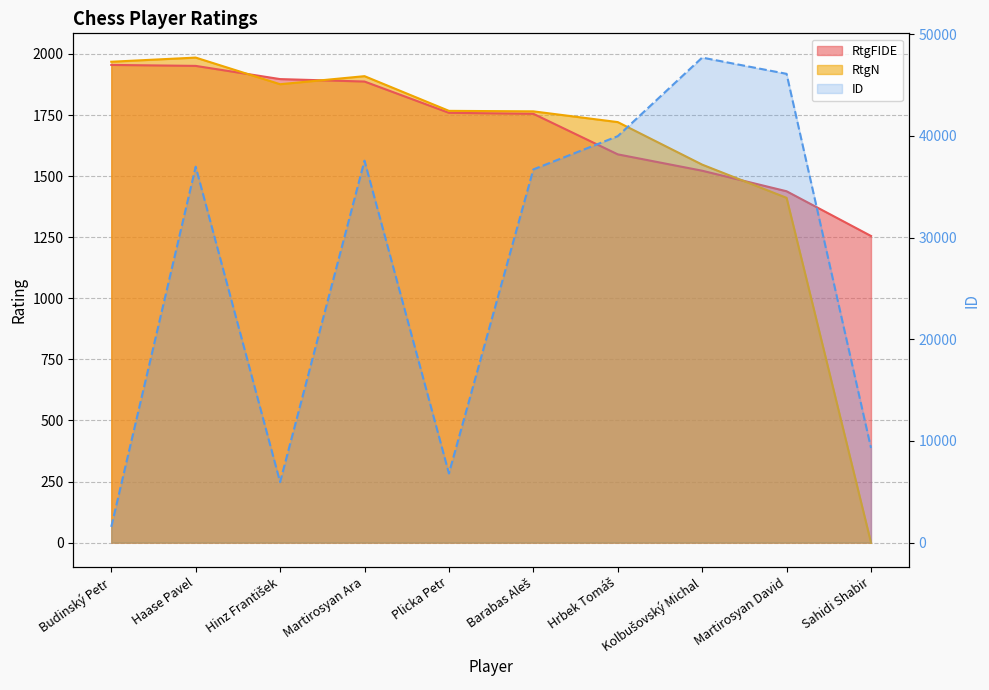

Which series has the largest total across all categories?

ID